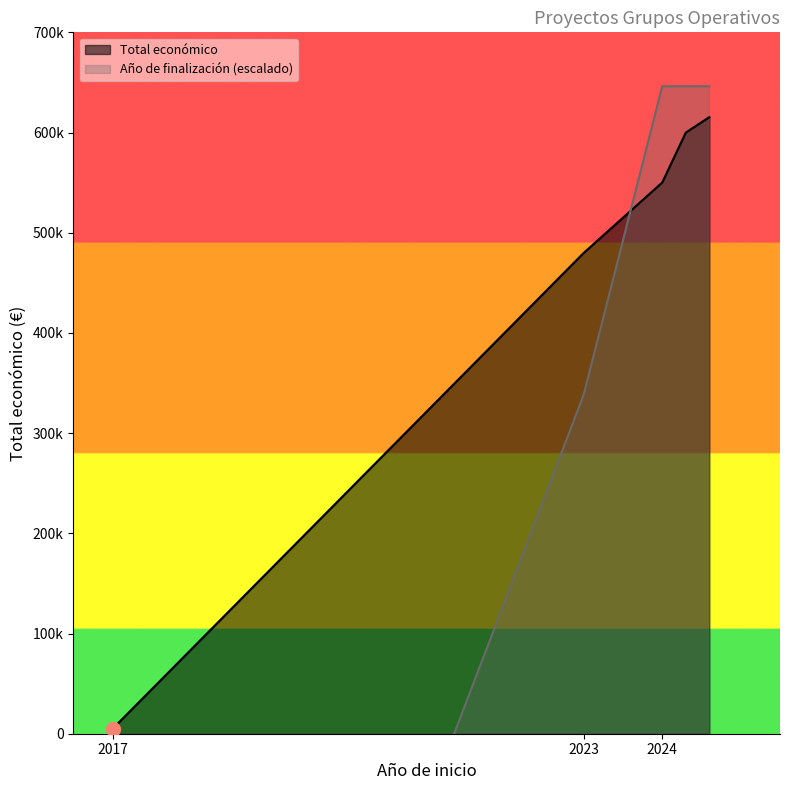

How many categories are shown in the chart?

5